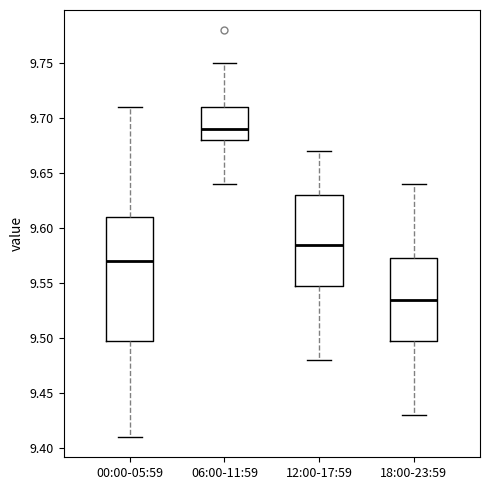

Comparing the boxes themselves (not the whiskers), which one is the tallest?

00:00-05:59